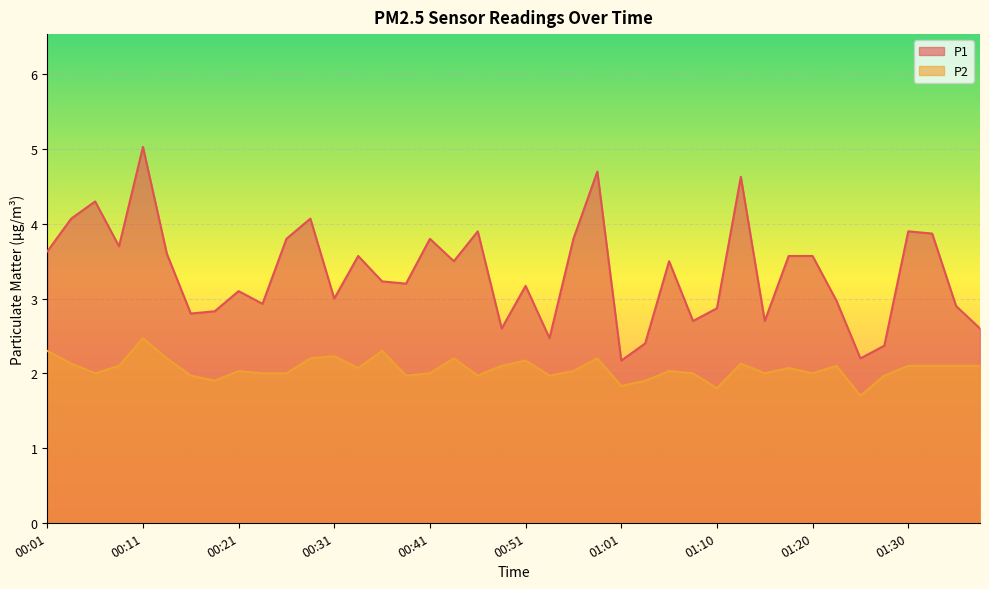

The P2 series shows 2.1 at 01:23. True or false?

True